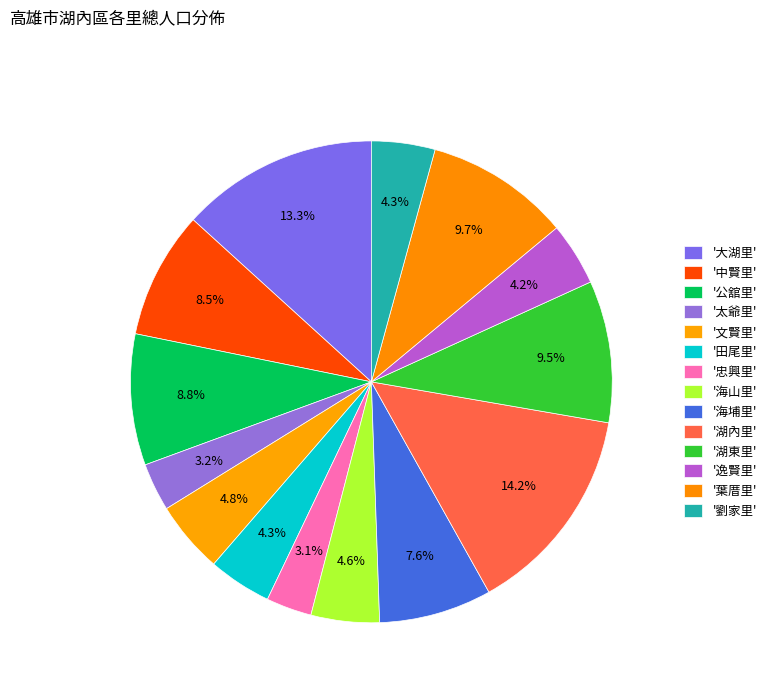

Rank the categories by value from lowest to highest.

忠興里, 太爺里, 逸賢里, 田尾里, 劉家里, 海山里, 文賢里, 海埔里, 中賢里, 公舘里, 湖東里, 葉厝里, 大湖里, 湖內里